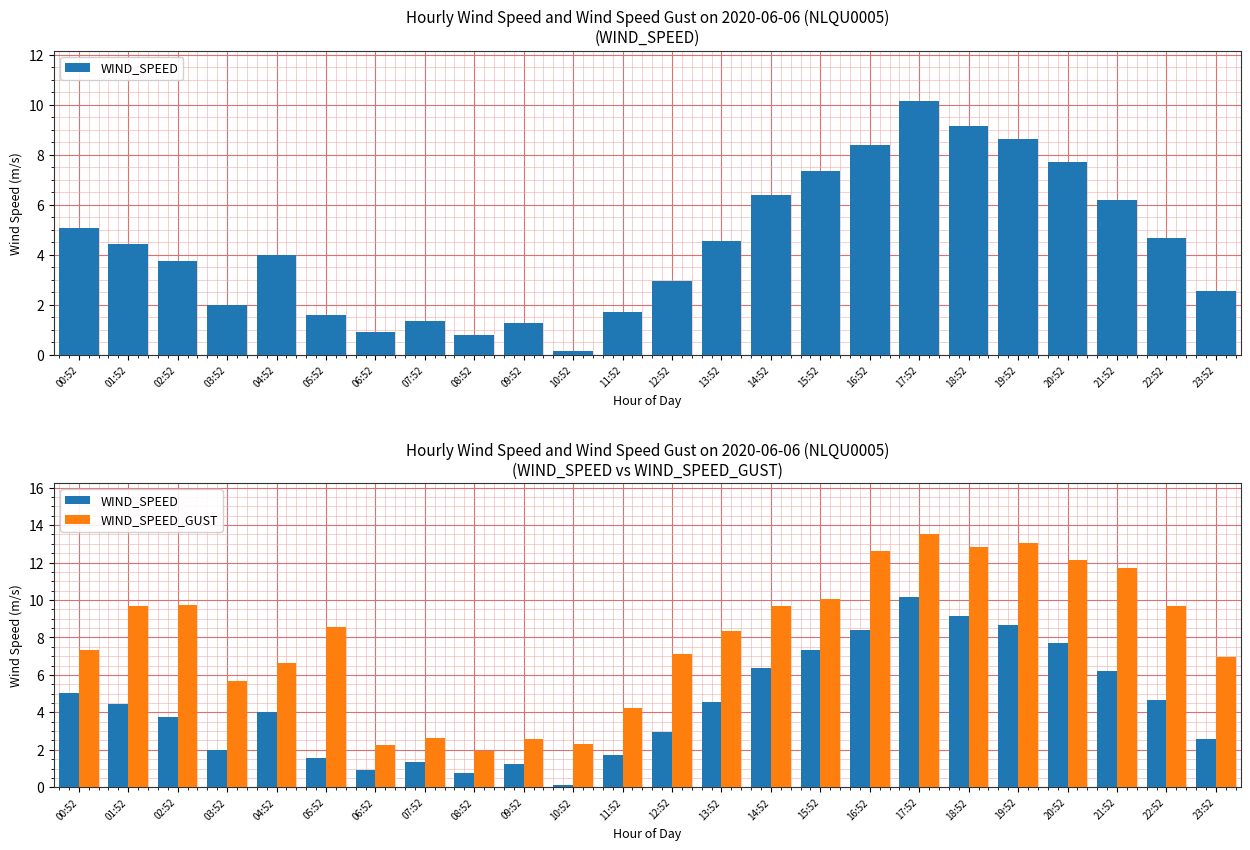

List the series in order of their peak value, lowest first.

WIND_SPEED, WIND_SPEED_GUST